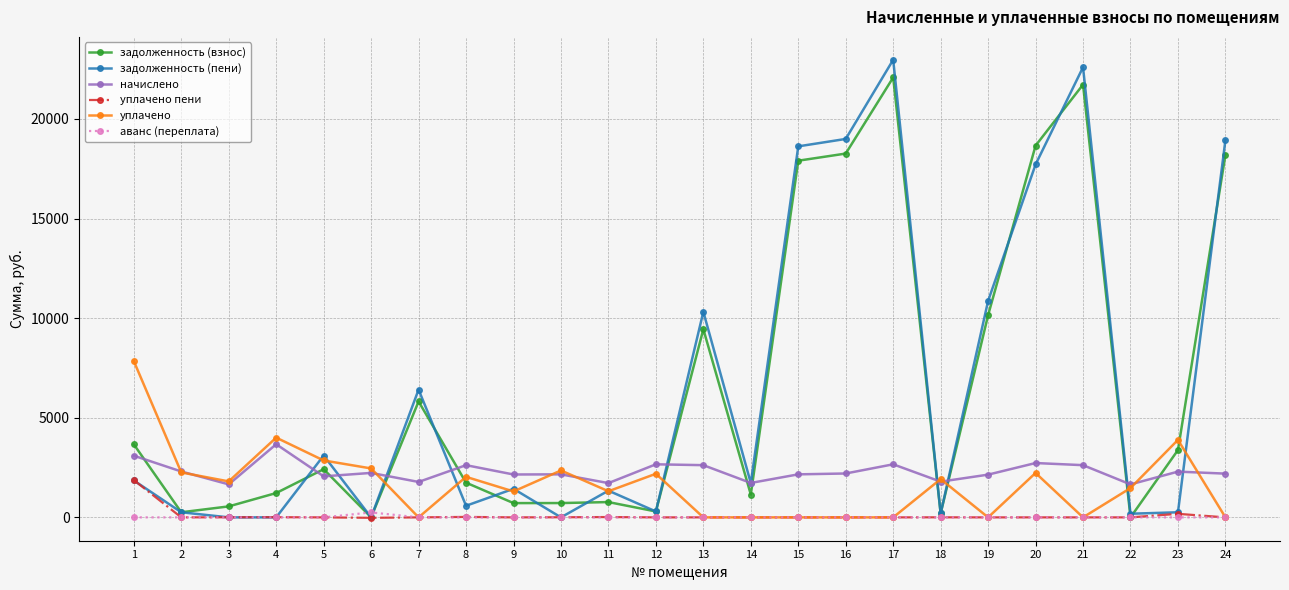

What are all the series names shown in the legend?

задолженность (взнос), задолженность (пени), начислено, уплачено пени, уплачено, аванс (переплата)